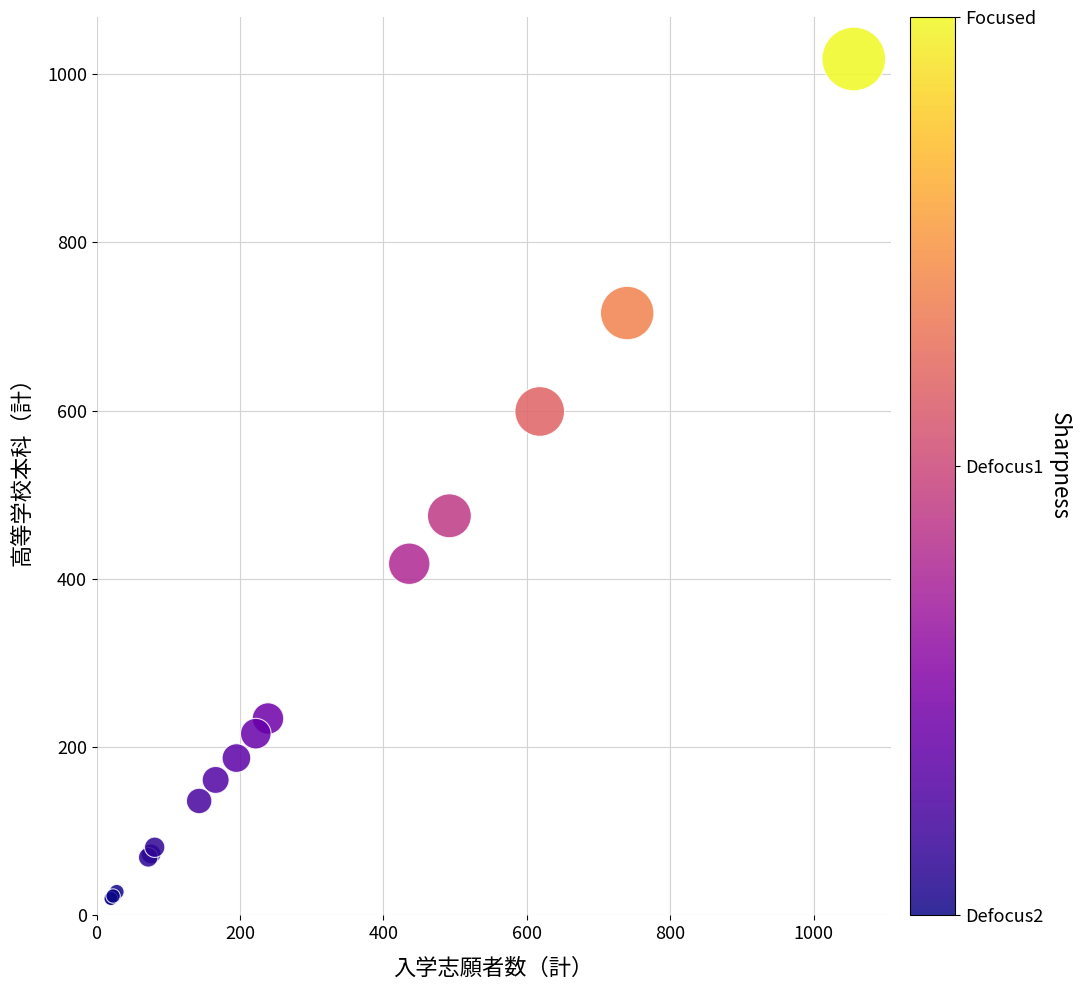

What Y value in the scatter plot is closest to 519?

475